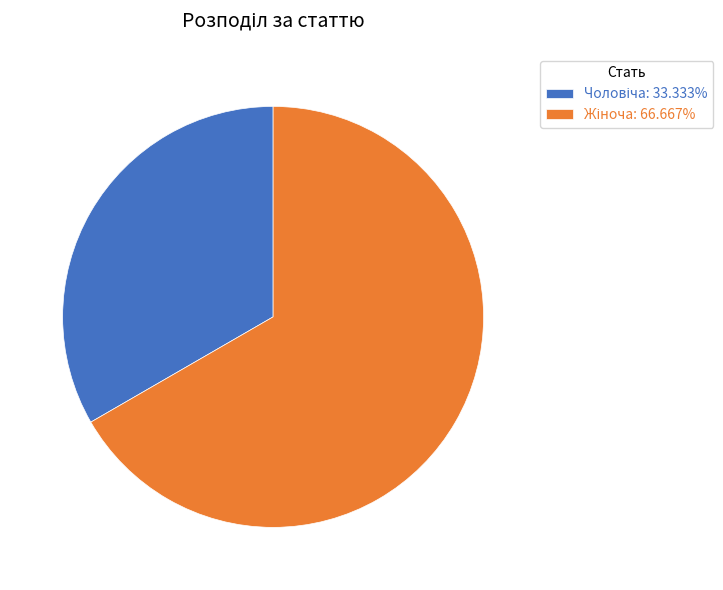

Is there a majority slice in this chart?

Yes